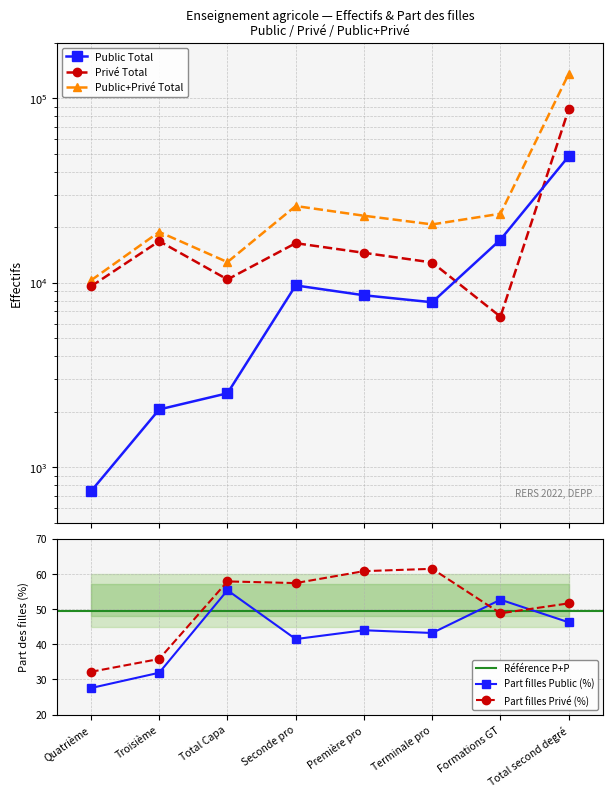

At which label does Part filles Public (%) reach its peak?

Total Capa